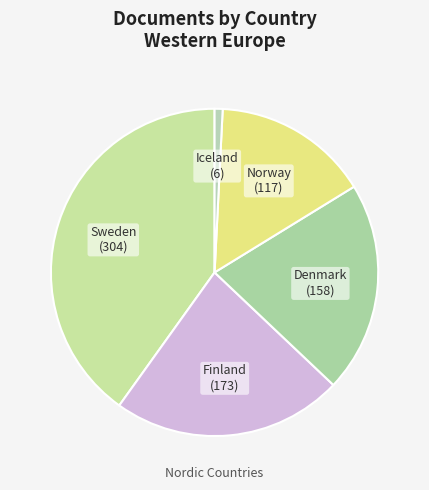

Which category has the smallest portion of the pie?

Iceland